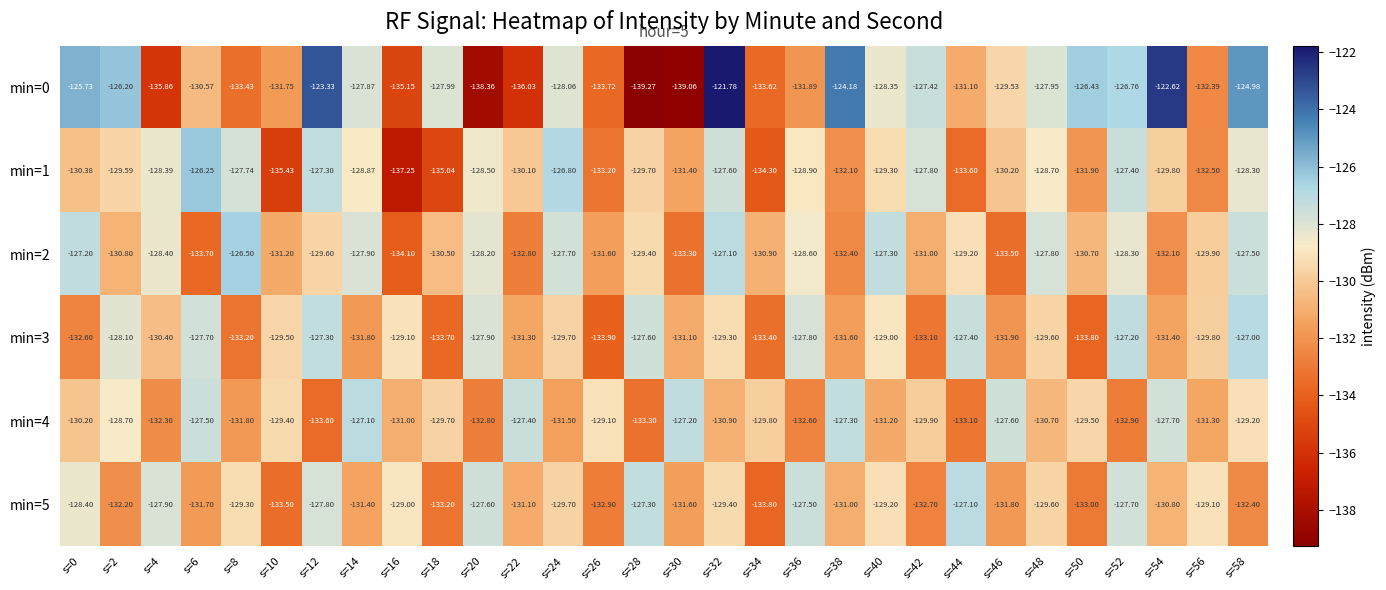

Rank the series by their maximum value, from lowest to highest.

min=4, min=5, min=3, min=2, min=1, min=0